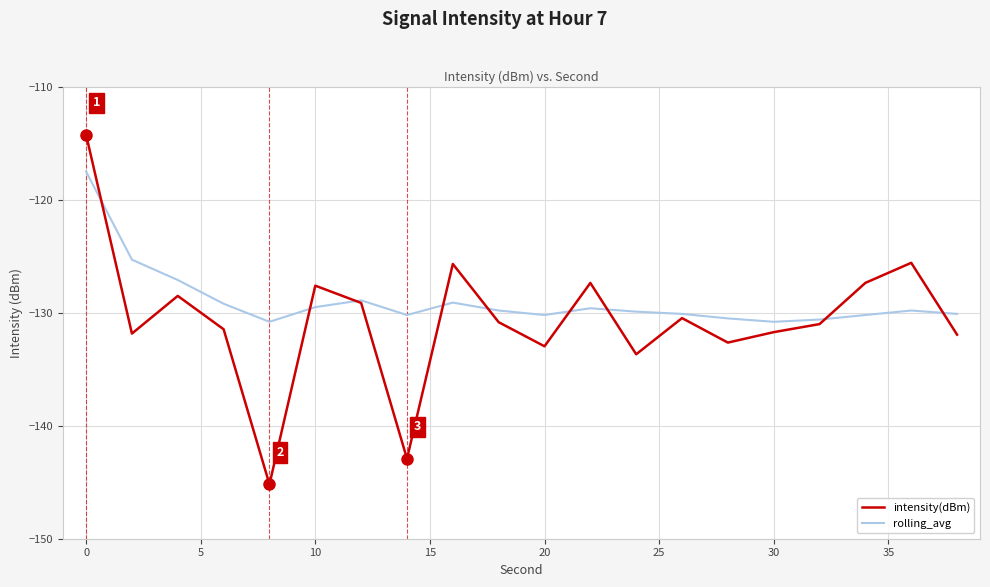

Count the number of data series in this chart.

2